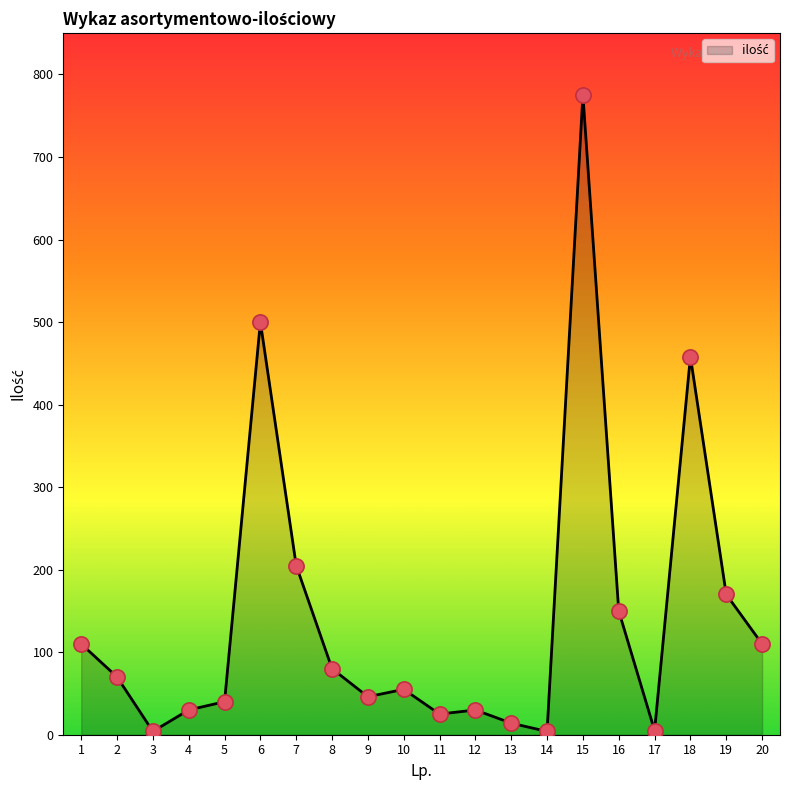

What is the change in value from 2 to 13?

-56